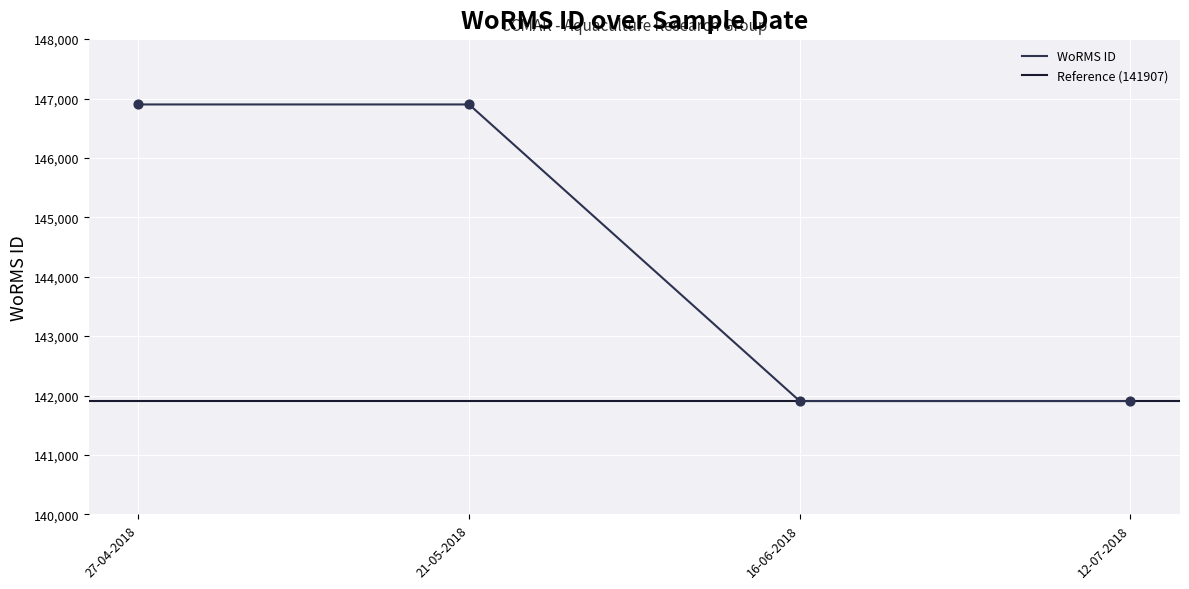

What is the ratio of the value at 21-05-2018 to the value at 16-06-2018?

1.0